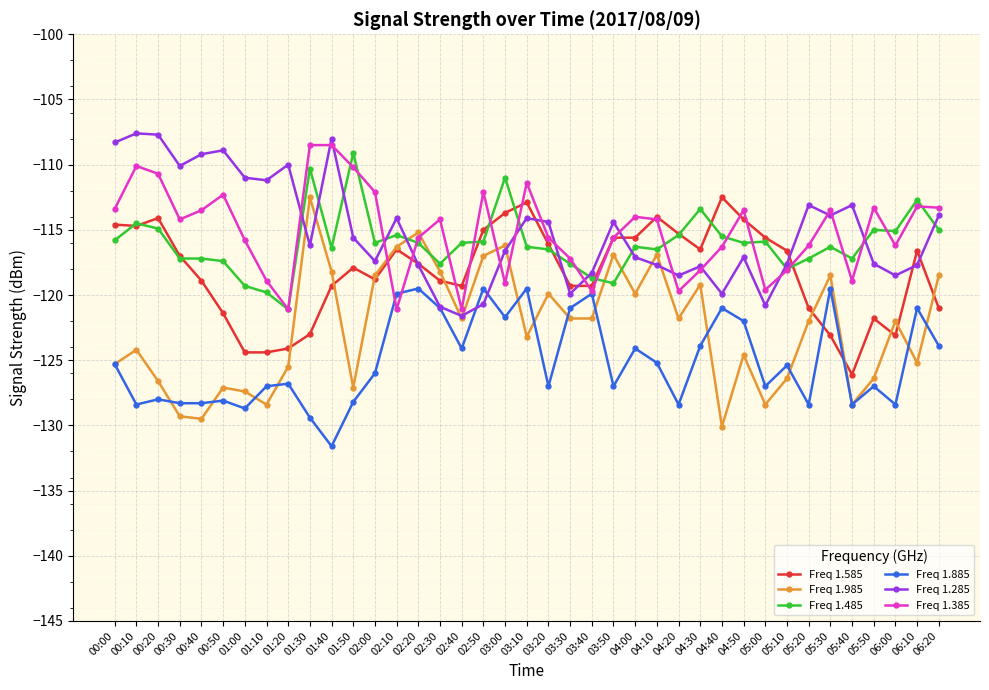

How many lines are shown in the chart?

6